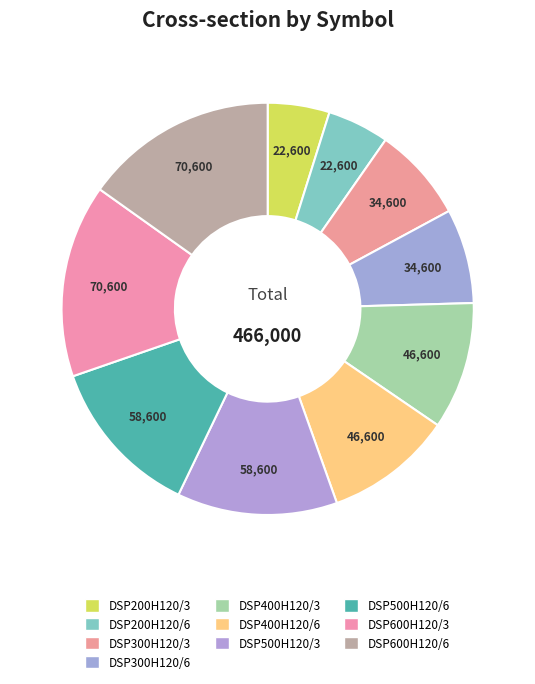

Rank the categories by value from lowest to highest.

DSP200H120/3, DSP200H120/6, DSP300H120/3, DSP300H120/6, DSP400H120/3, DSP400H120/6, DSP500H120/3, DSP500H120/6, DSP600H120/3, DSP600H120/6